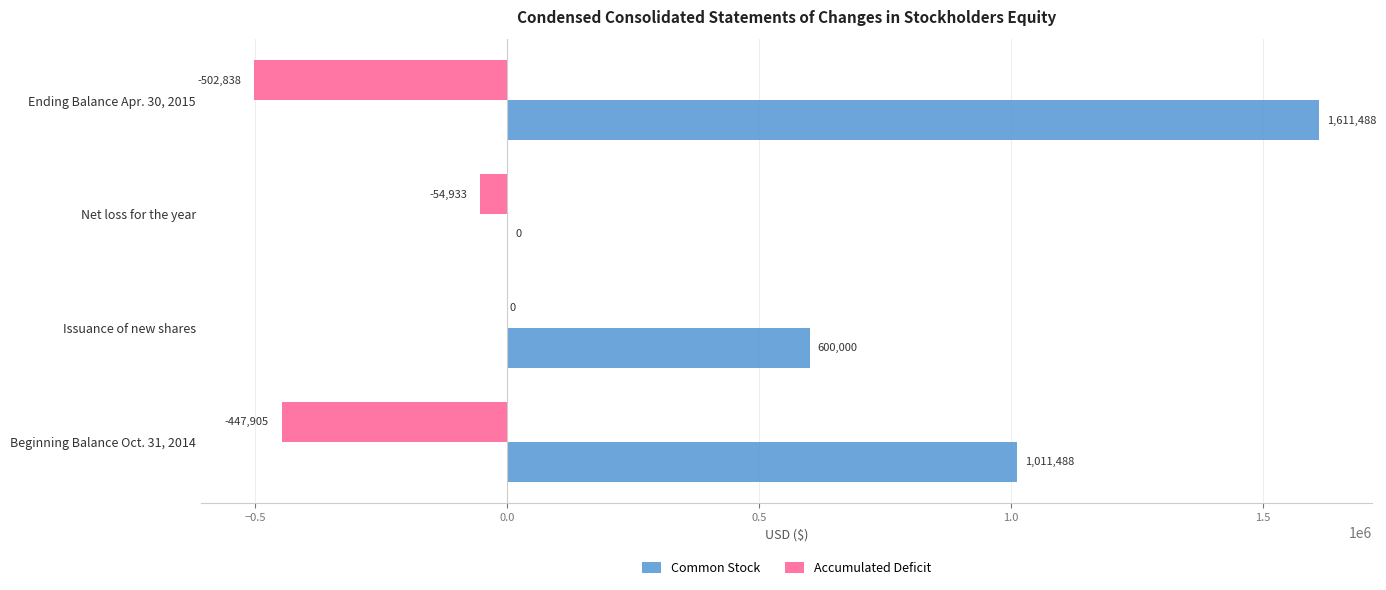

How many Common Stock values are between 600000 and 1611488?

3